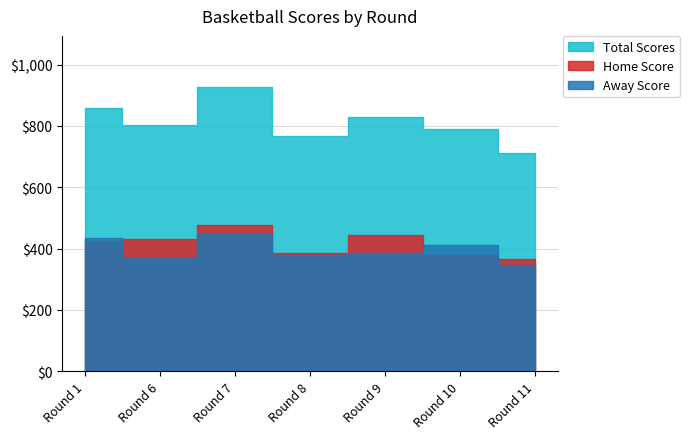

The Home Score series shows 30 at 10. True or false?

False